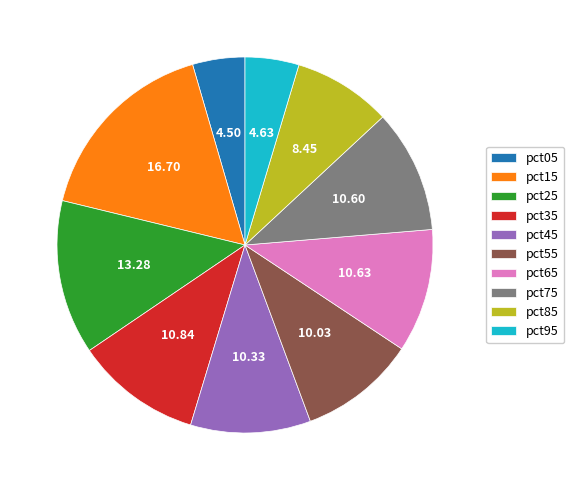

How many segments does this pie chart have?

10